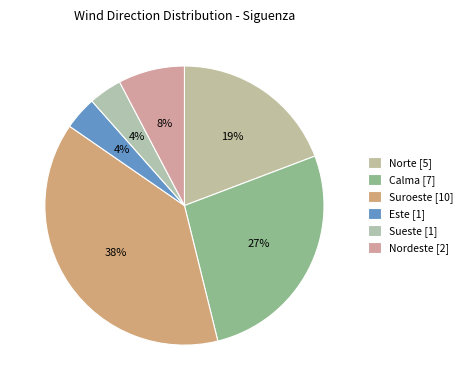

Is the sum of Sueste and Suroeste greater than half?

No